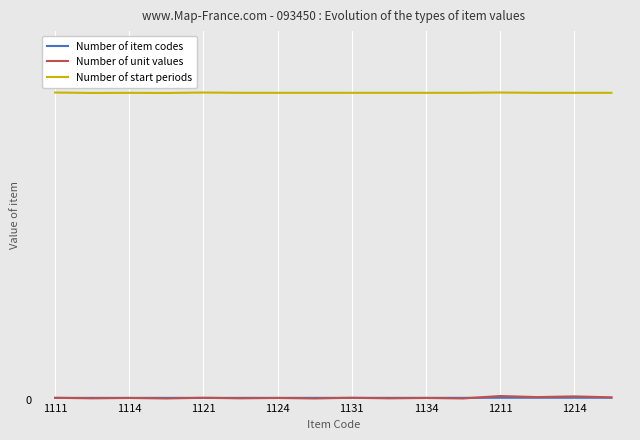

Does the chart display data point markers on the line(s)?

No